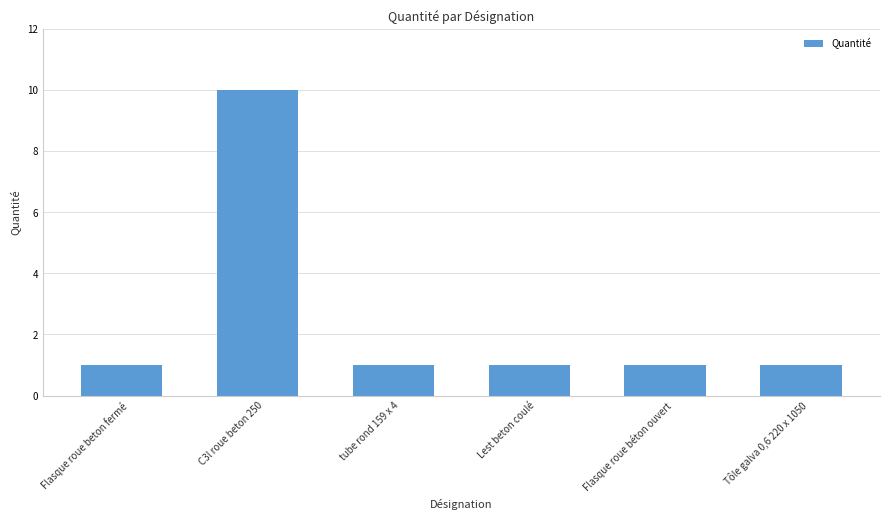

What is the difference between the values at Tôle galva 0,6 220 x 1050 and C3l roue beton 250?

9